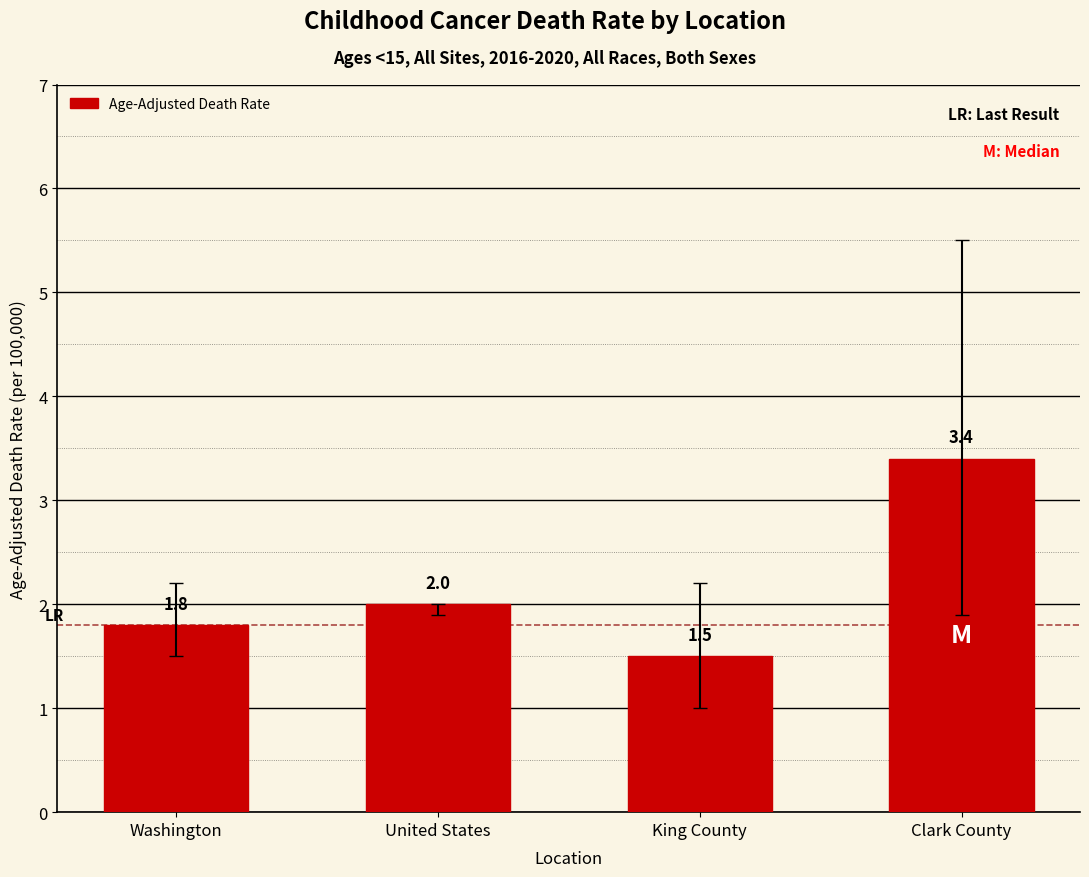

The chart shows a value of 1.4 at United States. True or false?

False